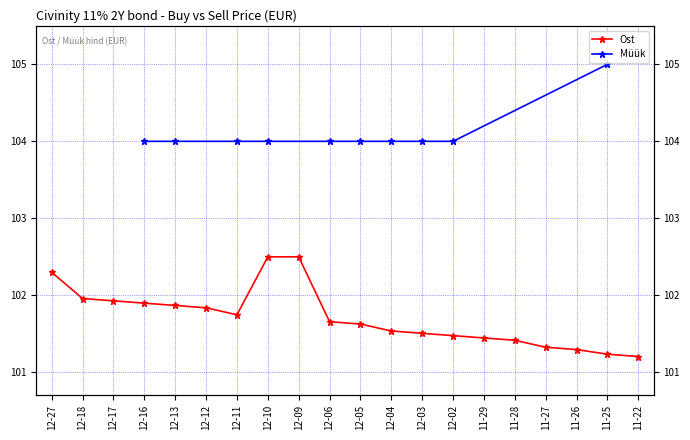

What value does the data have at 11-25?

101.2